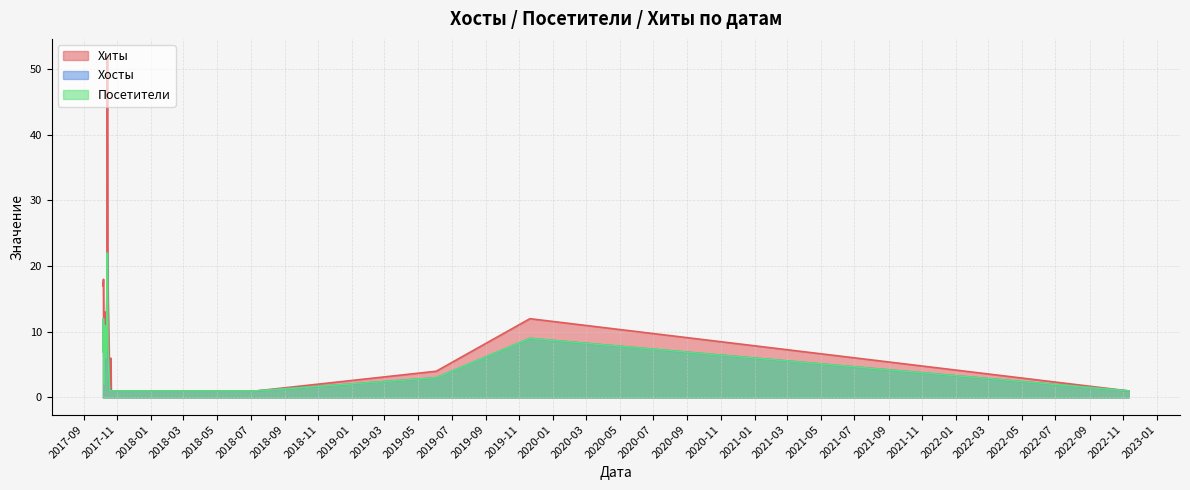

What is the maximum value for Хиты?

52